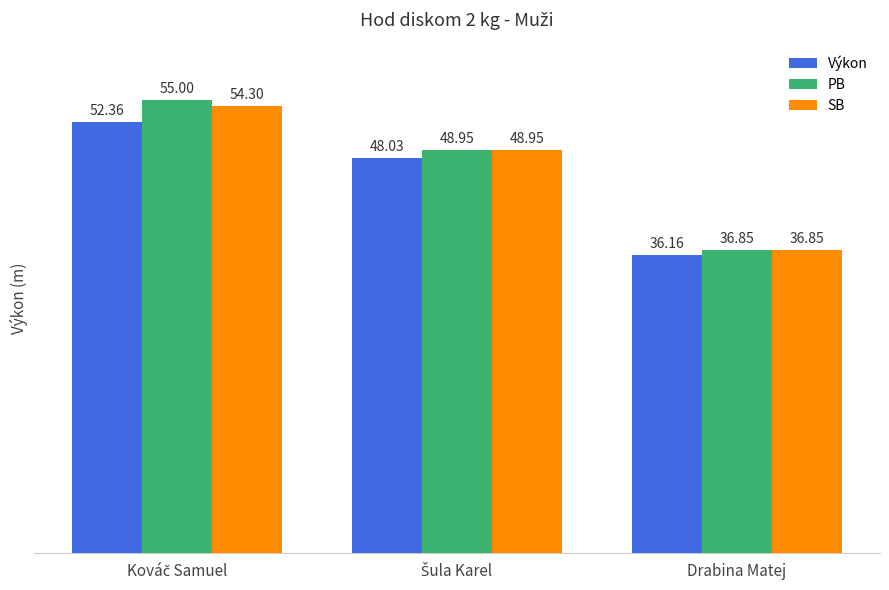

Rank the series by their average value, from highest to lowest.

PB, SB, Výkon